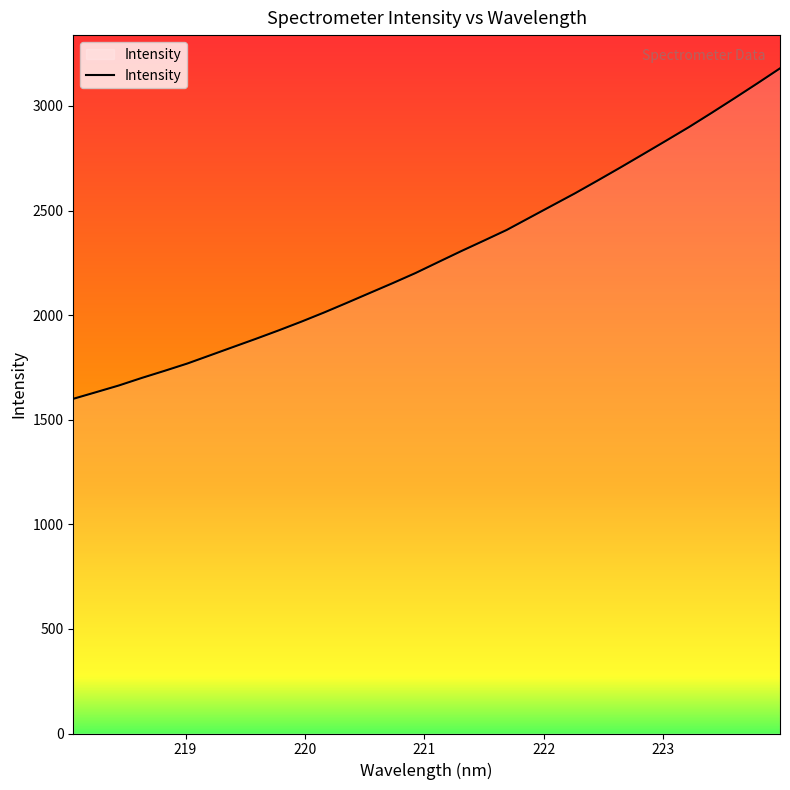

What is the difference between the maximum and minimum values?

1579.7